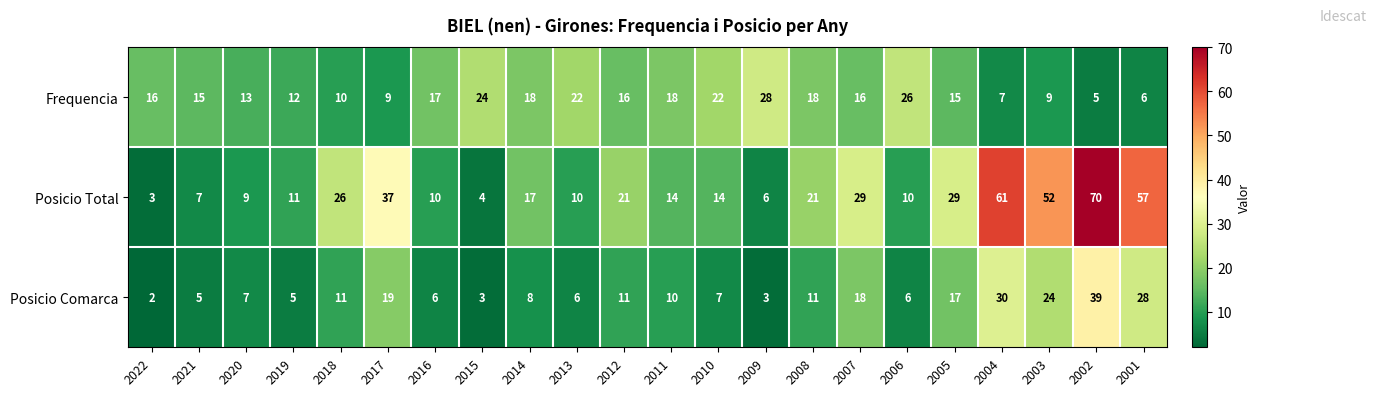

How many values in the Posicio Comarca series are below 10?

11